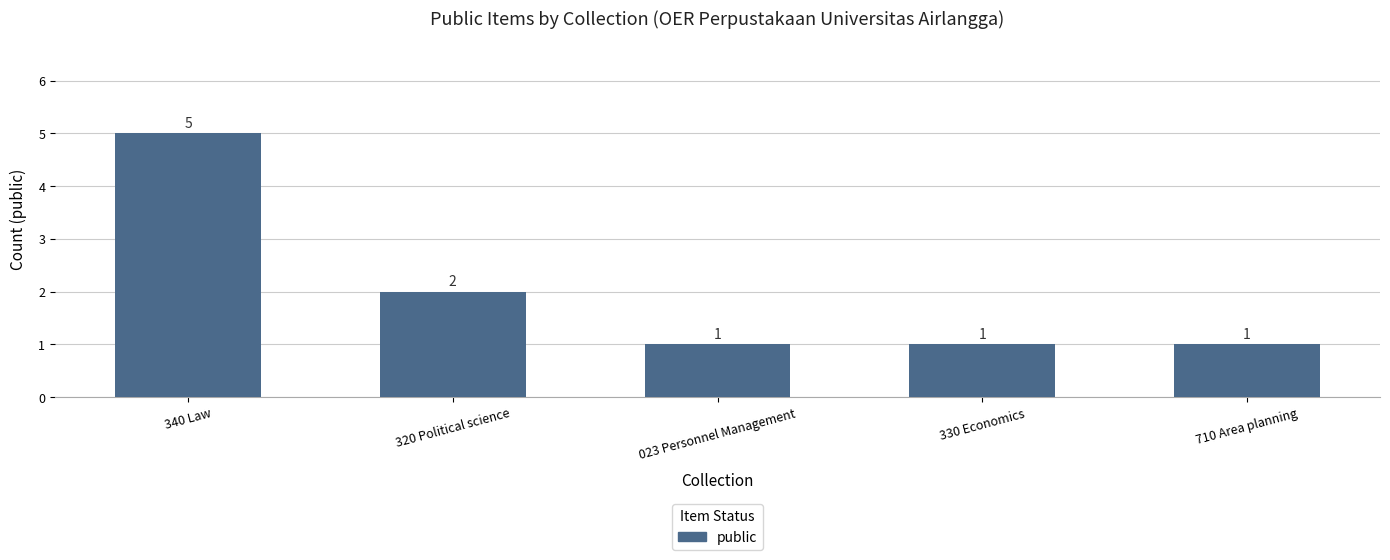

True or false: the data shows 0 at 710 Area planning.

False